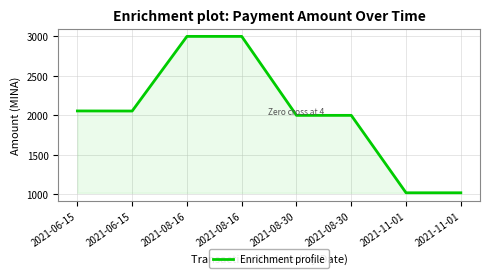

The value at 2021-08-16 is 3000.0. True or false?

True